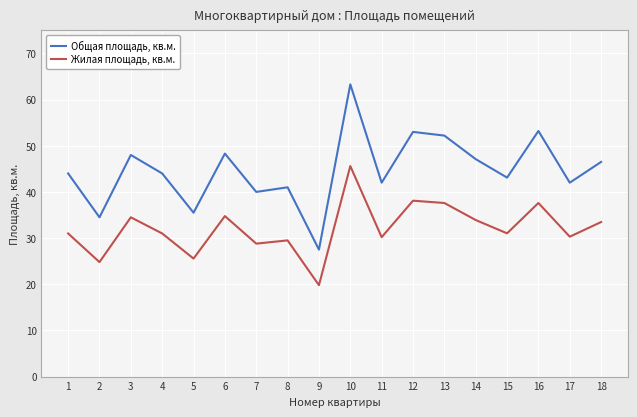

How many interior local peaks does the Жилая площадь, кв.м. series have?

6